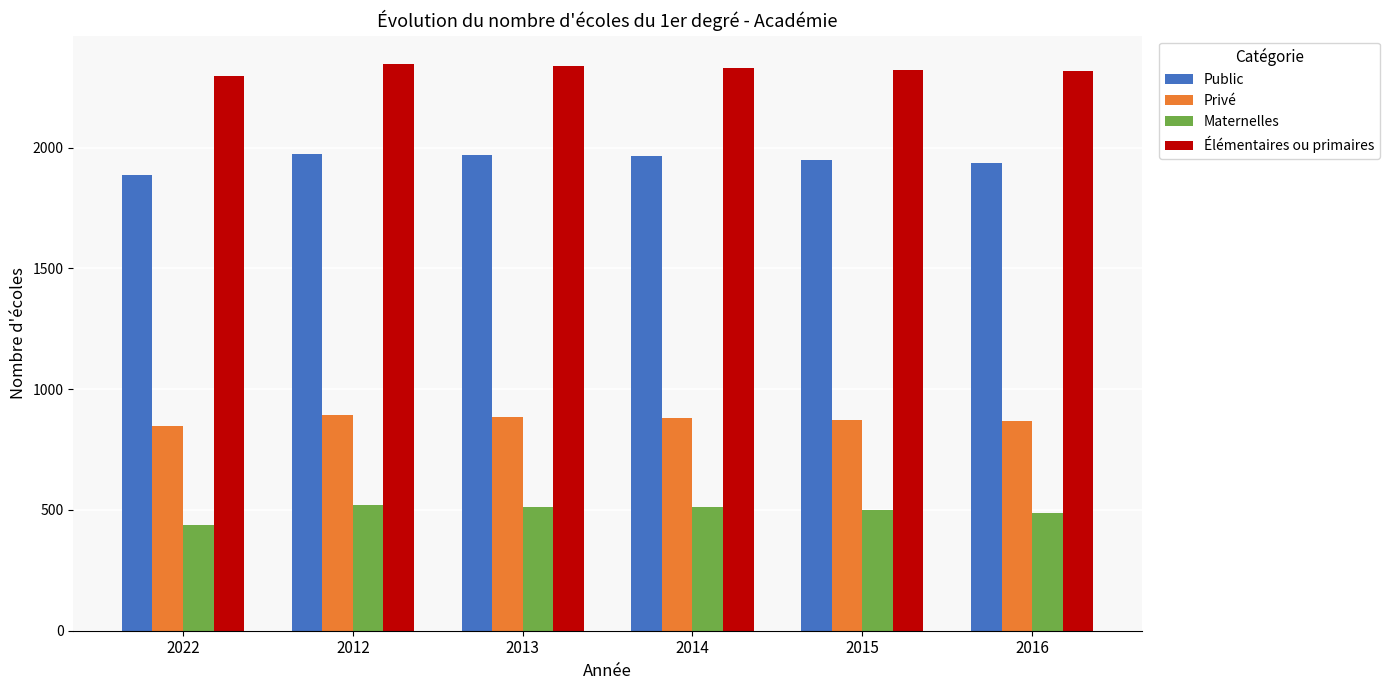

How many groups of bars are there?

6